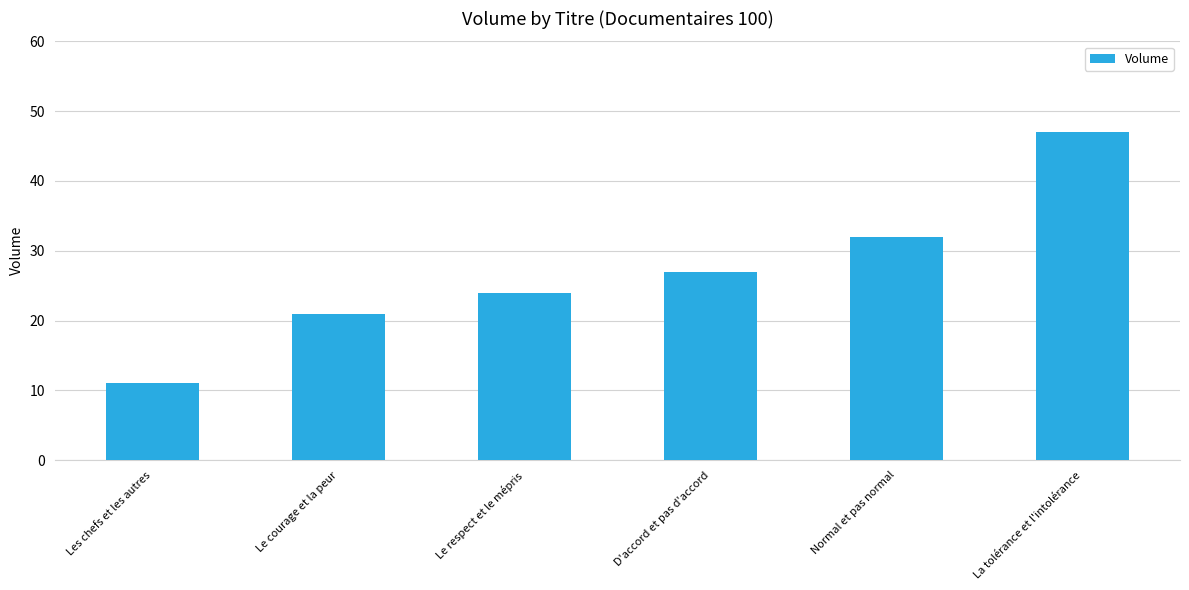

What is the difference between the values at D'accord et pas d'accord and Le courage et la peur?

6